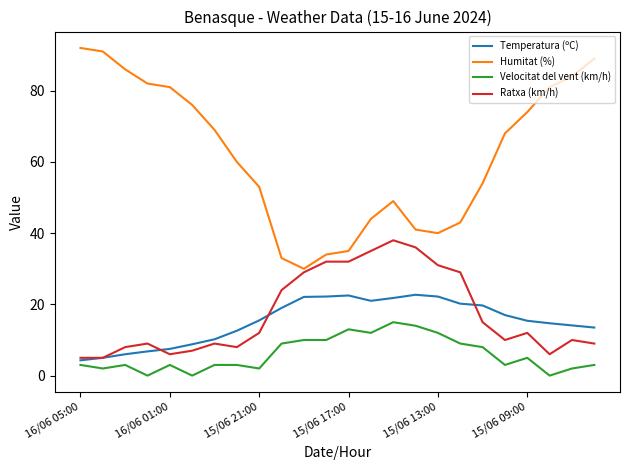

Which series has the widest spread of values?

Humitat (%)